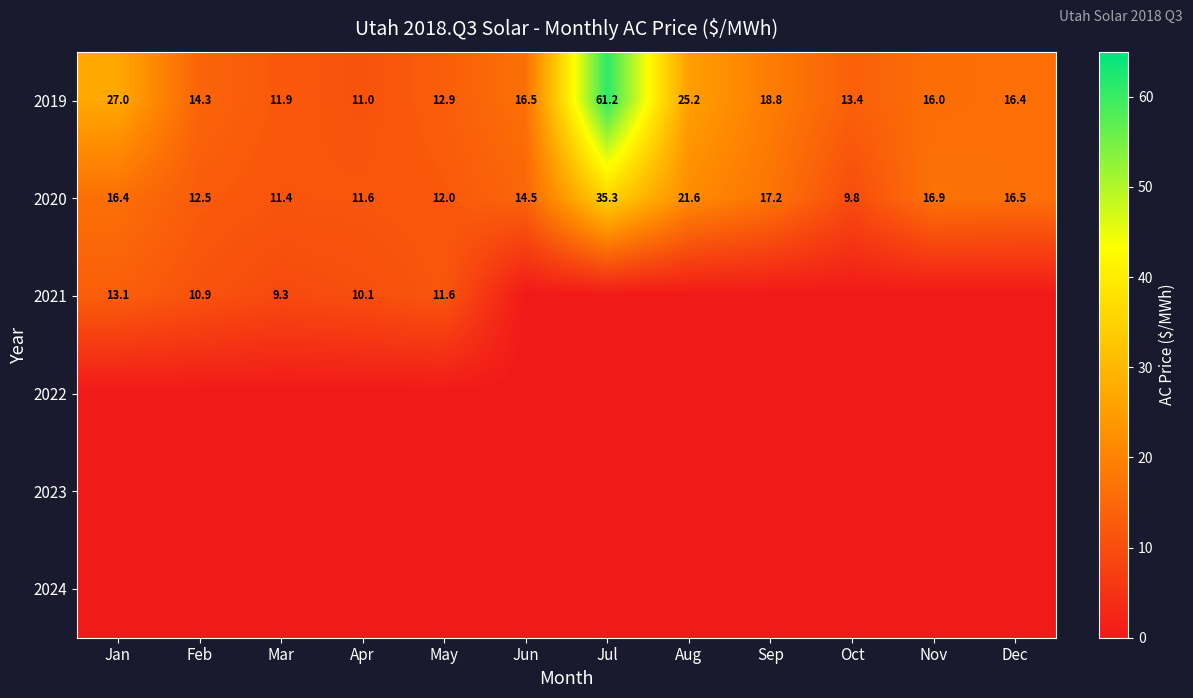

At how many categories does at least one series exceed 59?

1